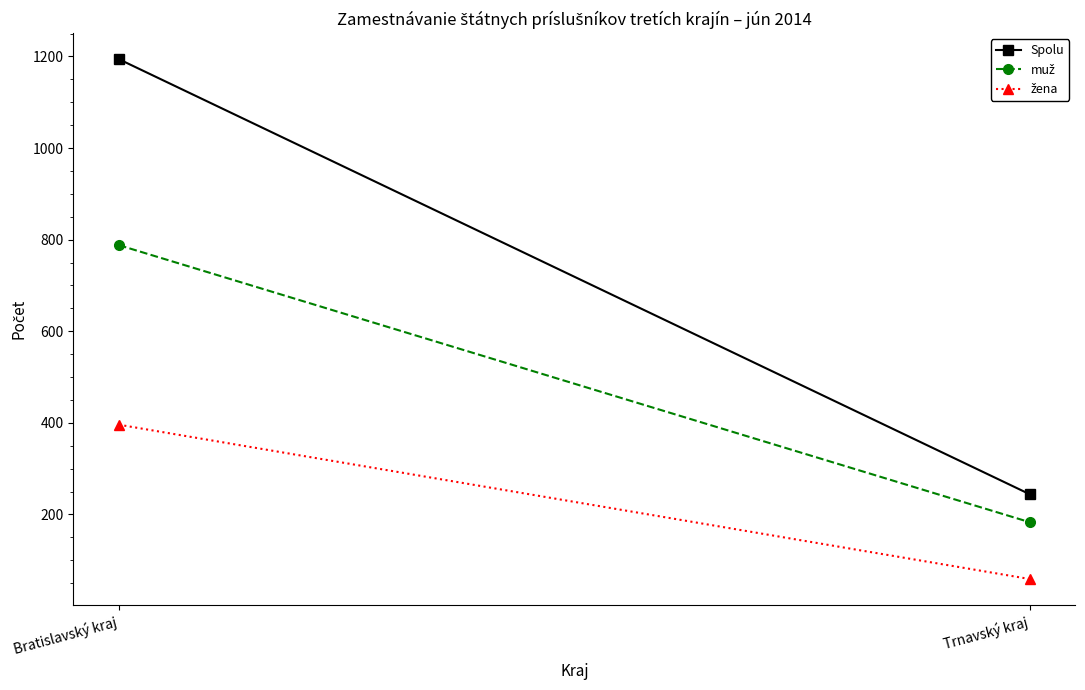

The muž series shows 788 at Bratislavský kraj. True or false?

True